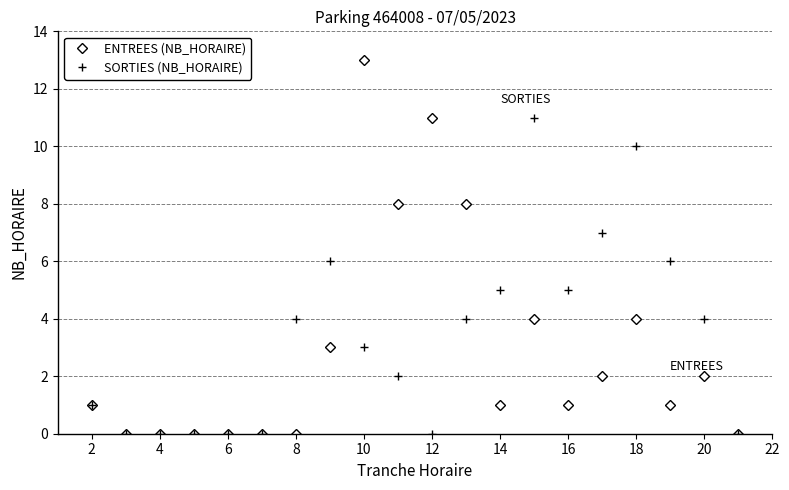

What is the value of the ENTREES (NB_HORAIRE) point at the 13th from the left?

1